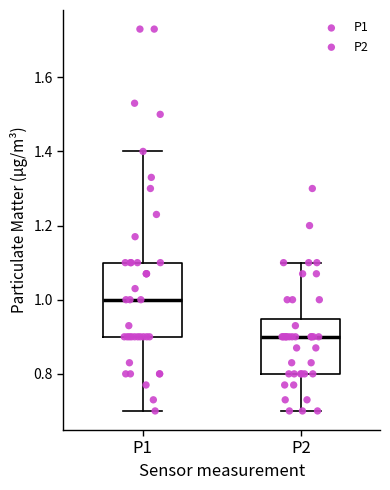

Reading left to right, transcribe this box plot: for each box, give where its median line is, the range the box spans, and where its two whiskers end, as read against the y-axis. The values are not printed on the chart, so give them approximately, as read against the axis.

P1: median 1.00, box 0.90 to 1.10, whiskers 0.70 to 1.40
P2: median 0.90, box 0.80 to 0.94, whiskers 0.70 to 1.10